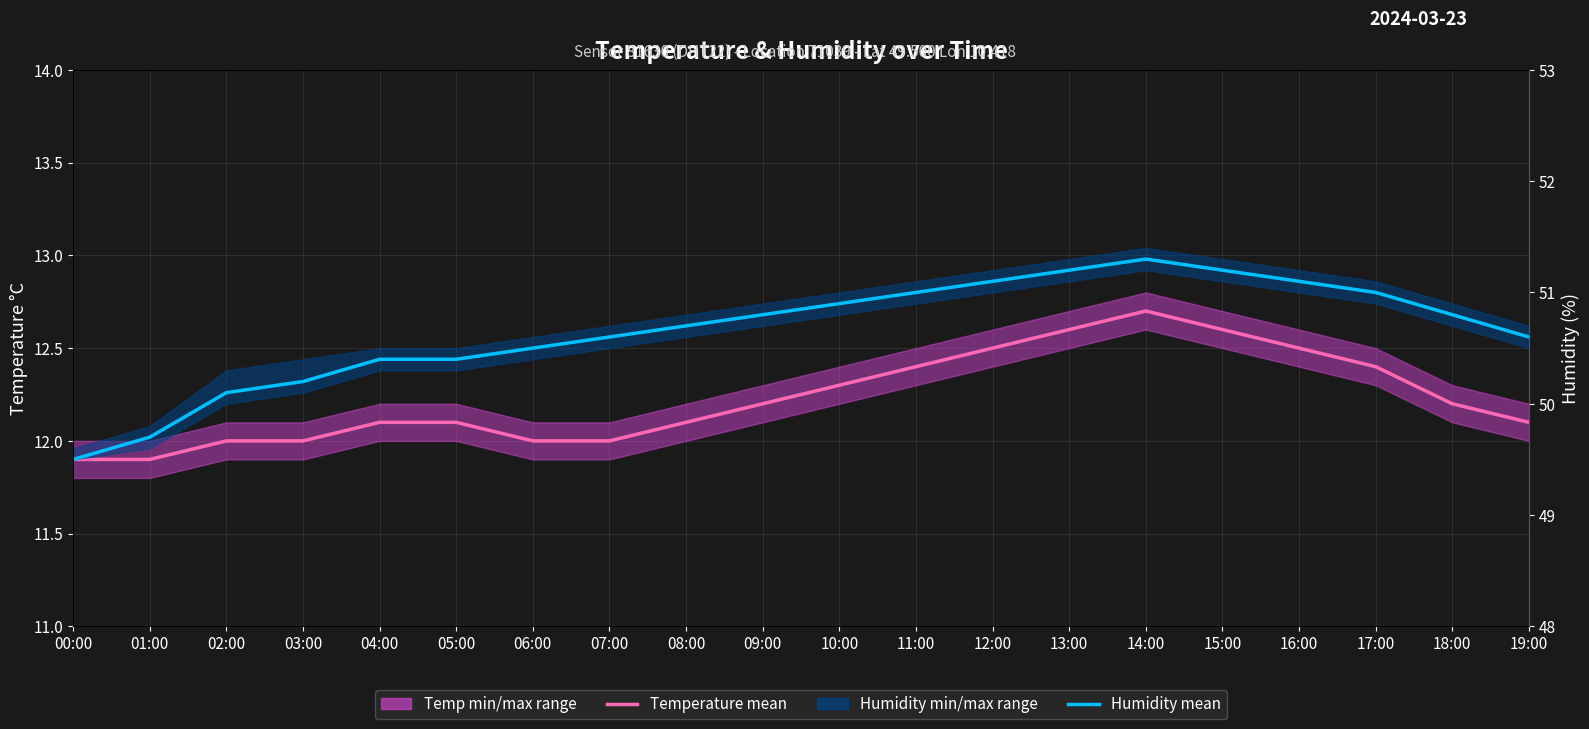

What is the difference between the Humidity (mean) values at 16:00 and 15:00?

0.1